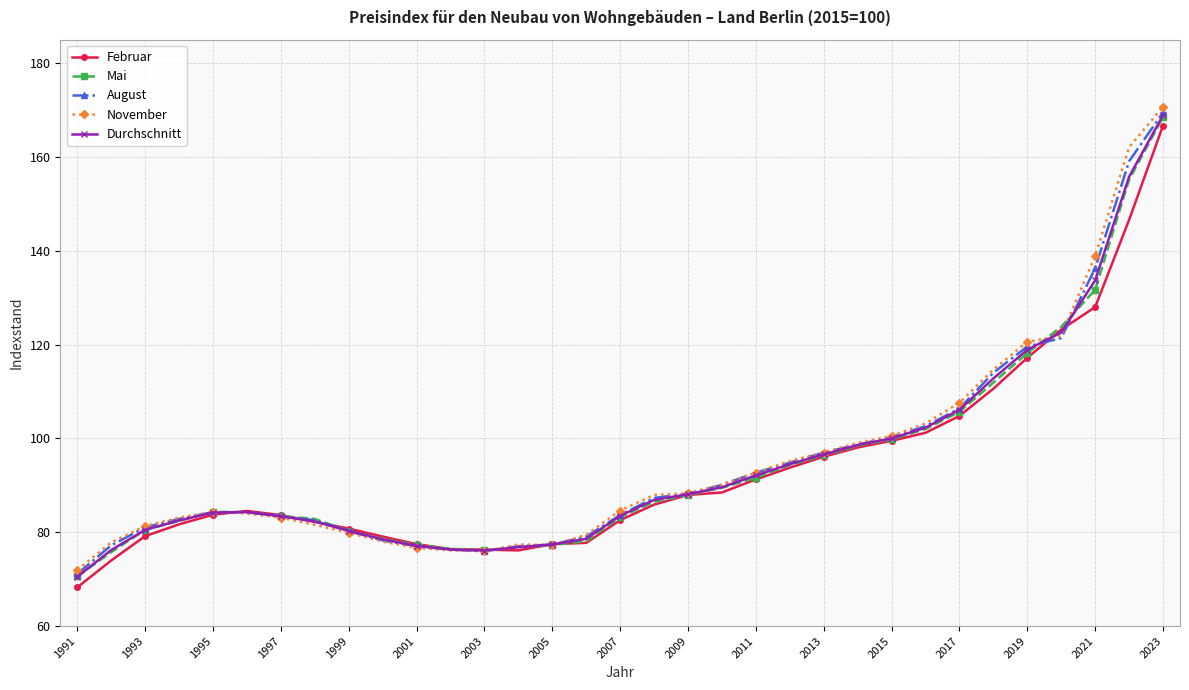

What is the greatest value displayed?

170.7